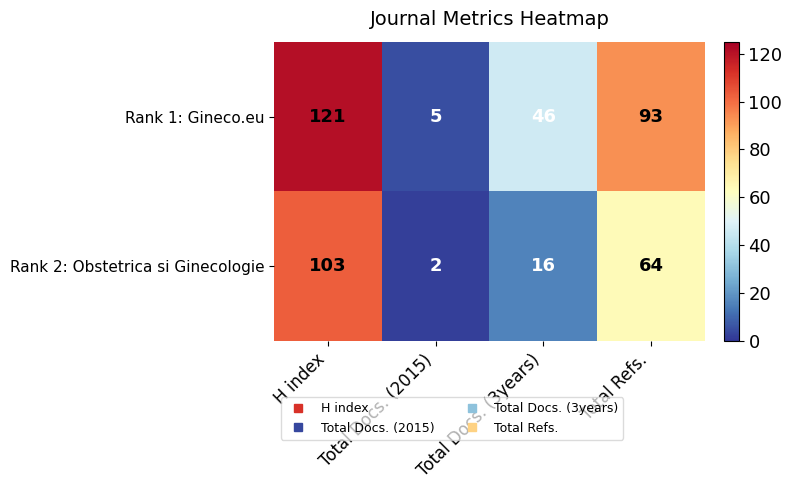

How many categories are shown in the chart?

4